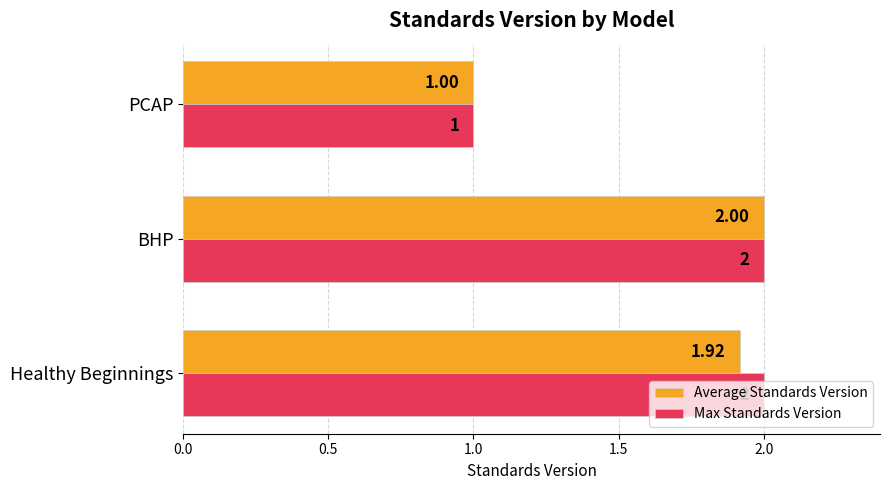

At which category does the chart reach its minimum across all series?

PCAP